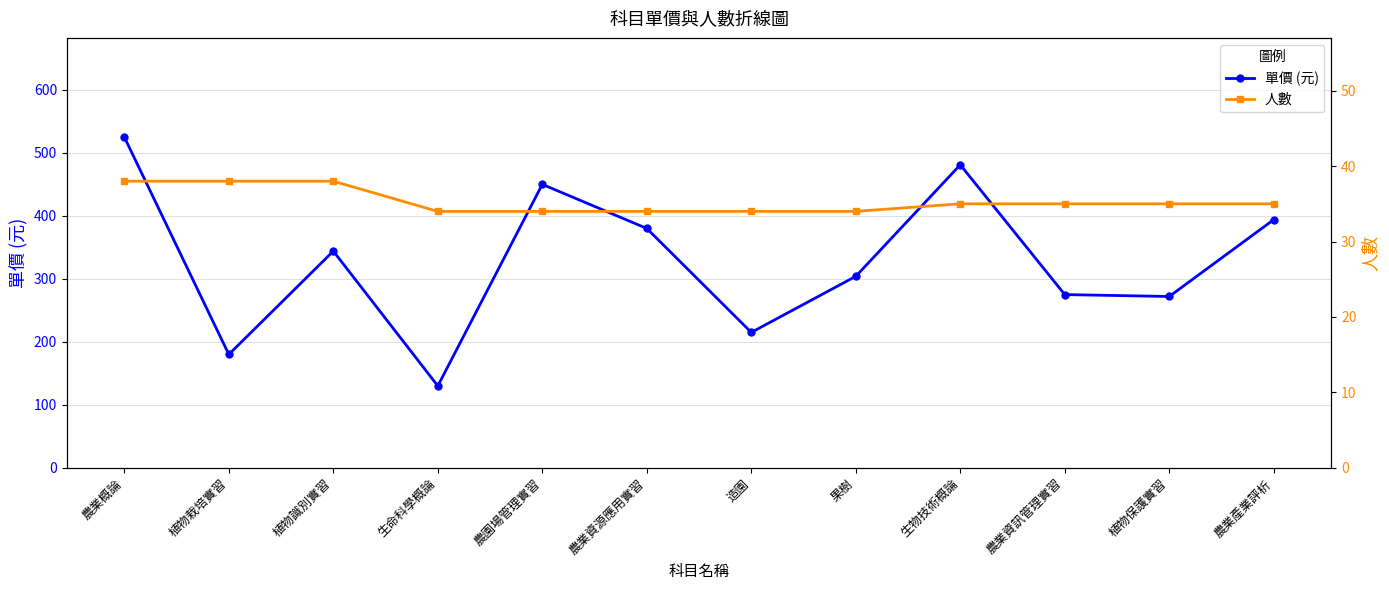

Count the number of categories in the chart.

12